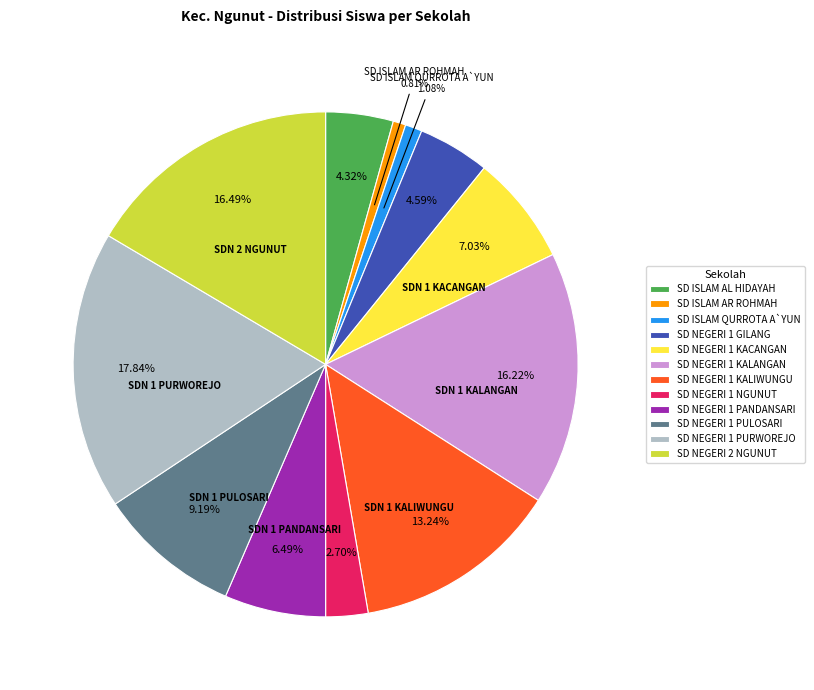

Between SD NEGERI 2 NGUNUT and SD NEGERI 1 PURWOREJO, which is larger?

SD NEGERI 1 PURWOREJO